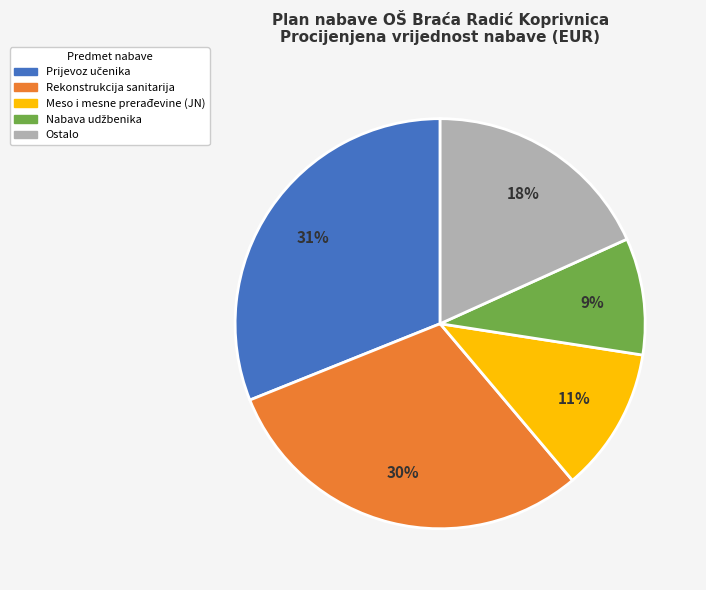

Is there any slice that represents more than half of the pie?

No